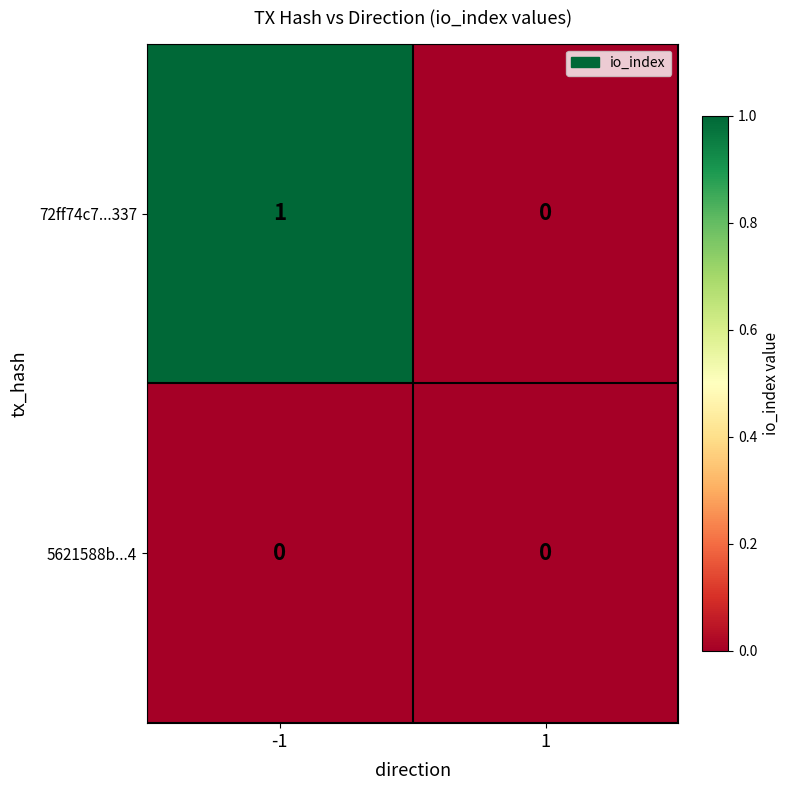

The 72ff74c7...337 series shows 0 at 1. True or false?

True